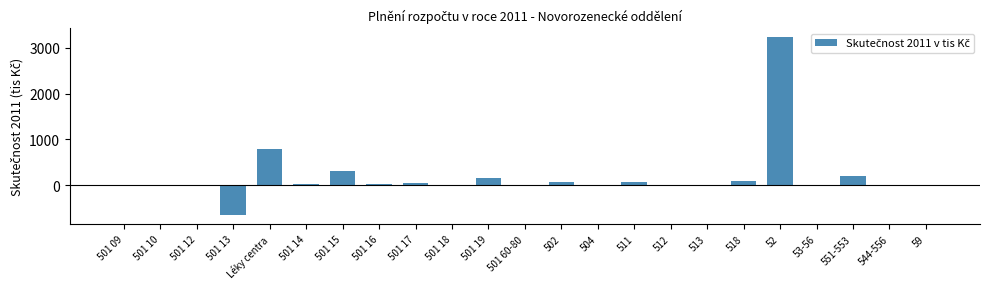

What is the sum of all values?

4369.5